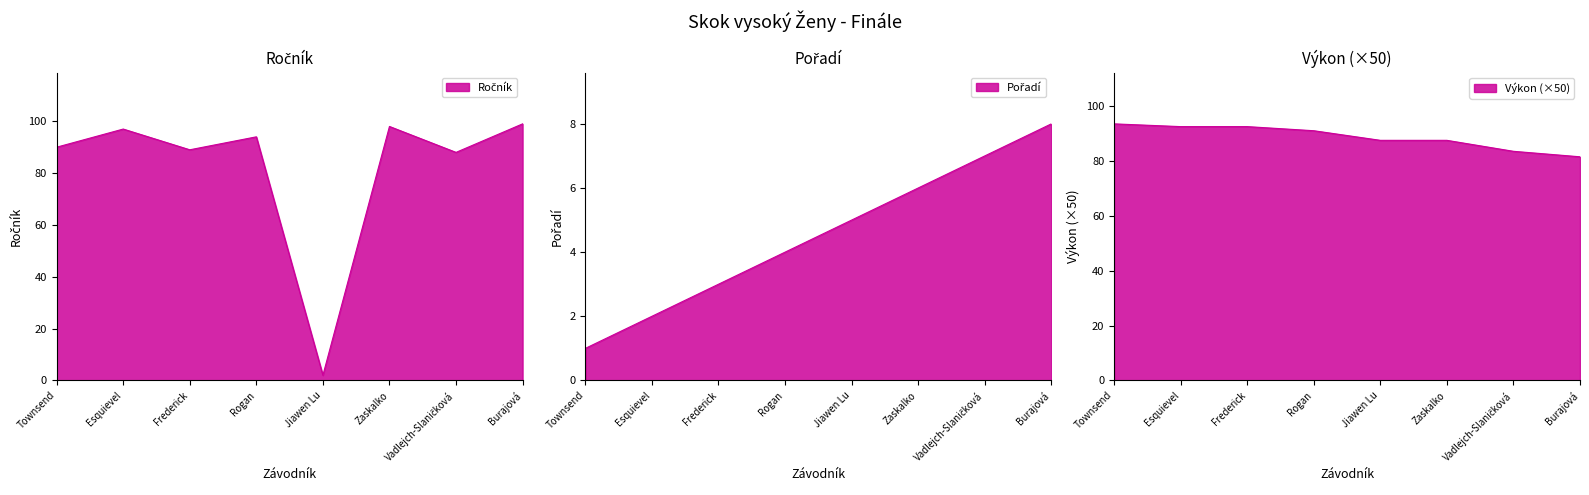

The value of Výkon at Zaskalko is 87.5. True or false?

True